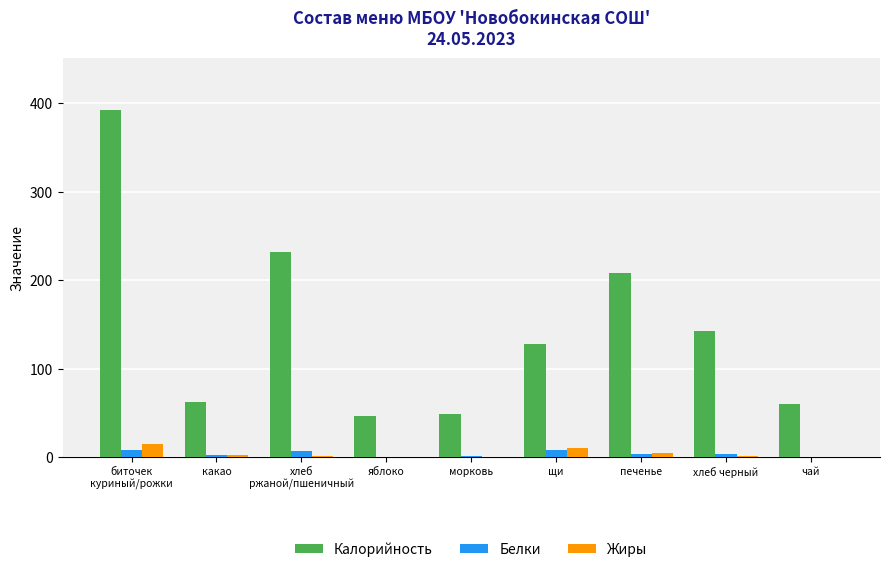

What is the sum of all Жиры values?

35.0